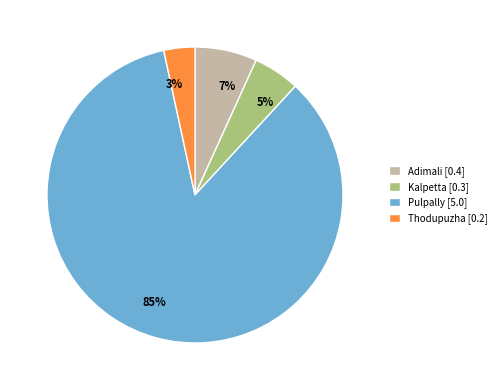

Which slice is the smallest?

Thodupuzha